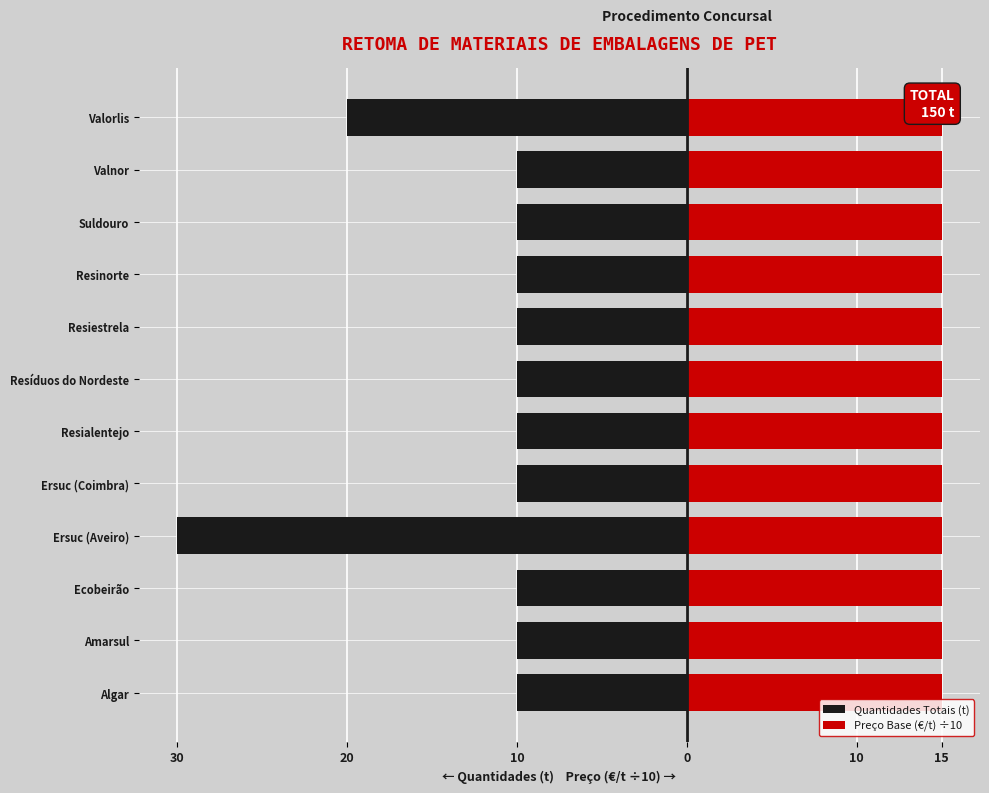

At 0, list the series in order from largest to smallest.

Preço Base (€/t) ÷10, Quantidades Totais (t)